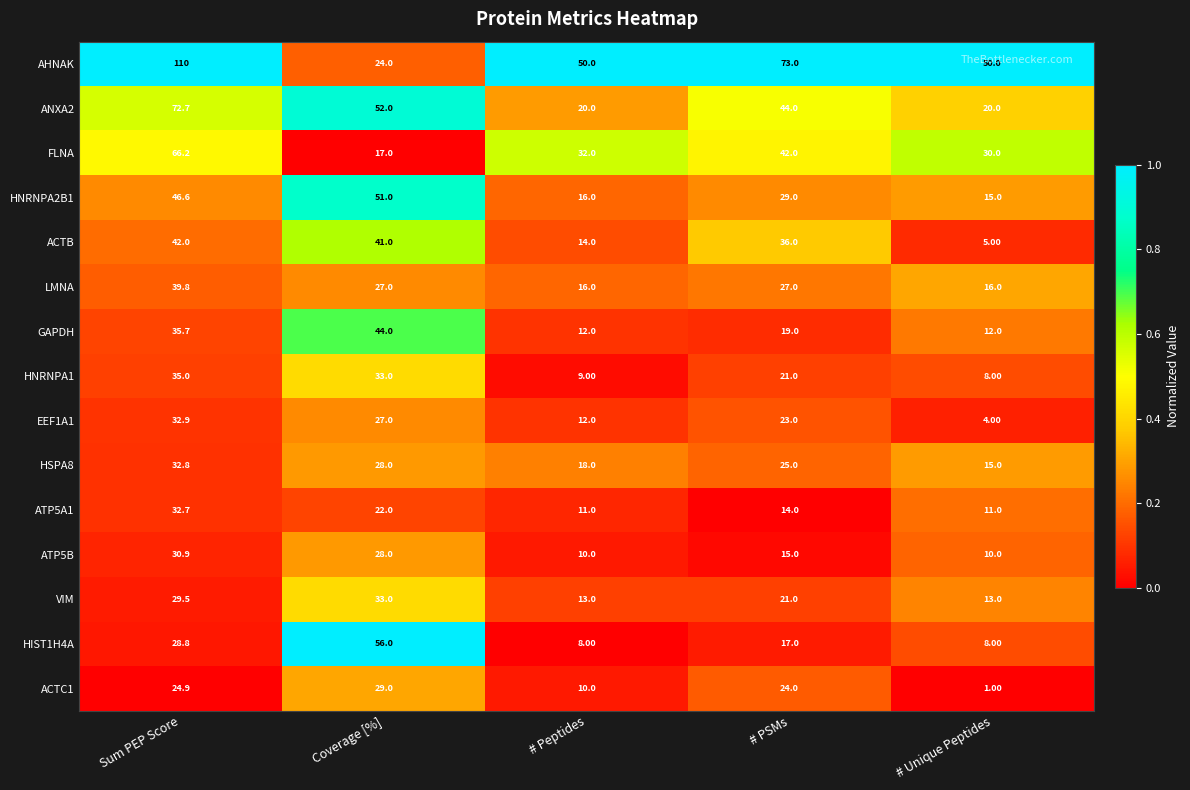

What is the spread (max minus min) of values at Coverage [%]?

39.0